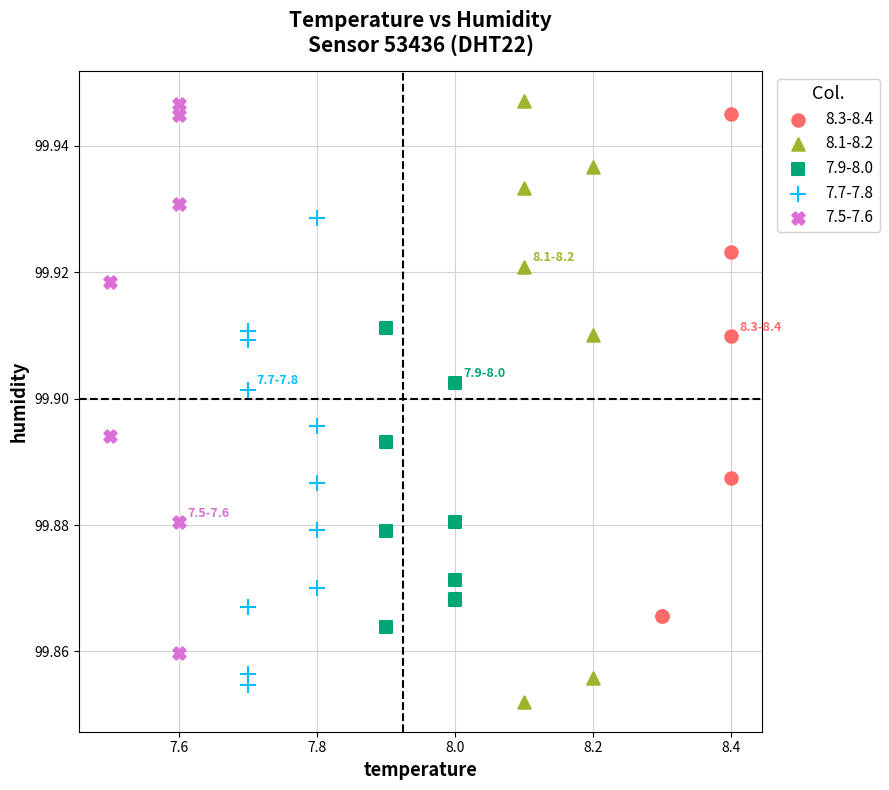

Which series has the largest Y range (max minus min)?

8.1-8.2